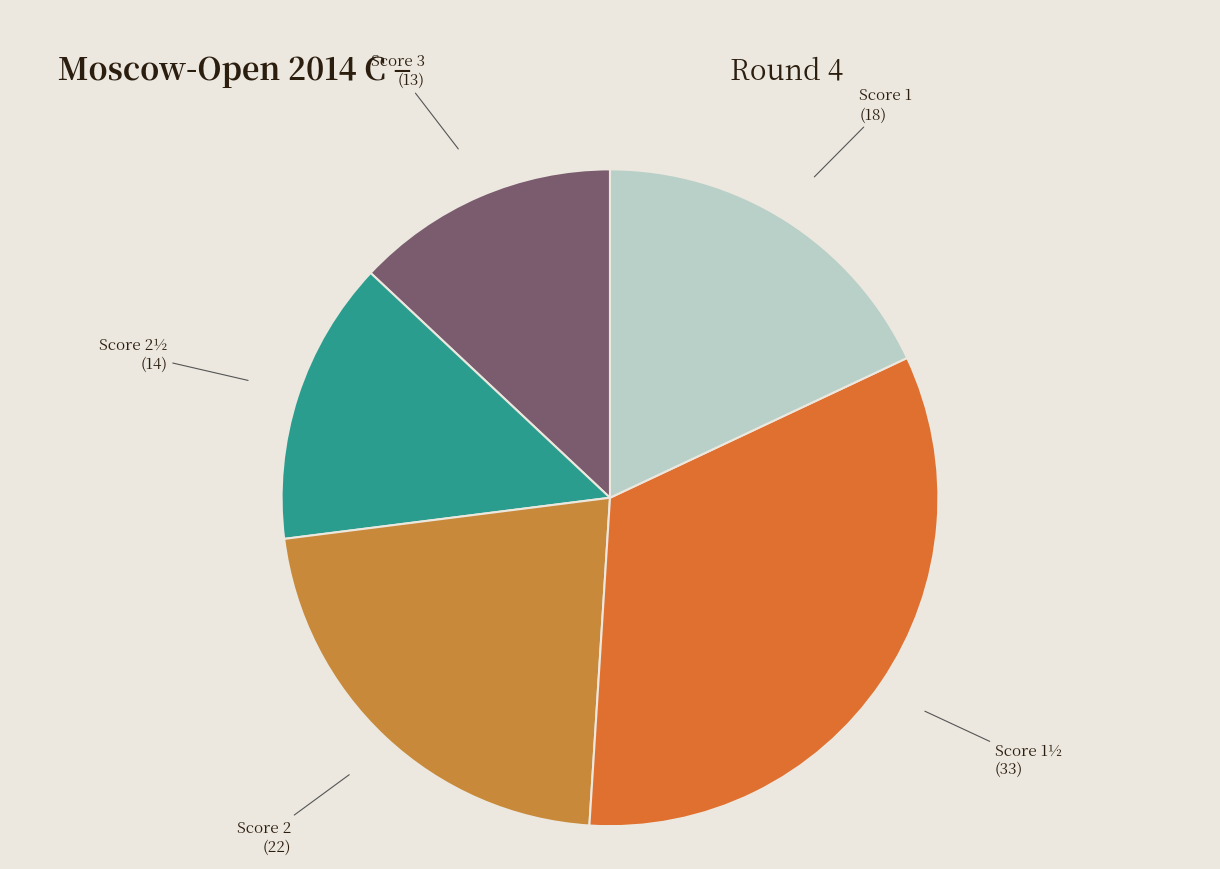

Is the sum of Score 2 and Score 3 greater than half?

No